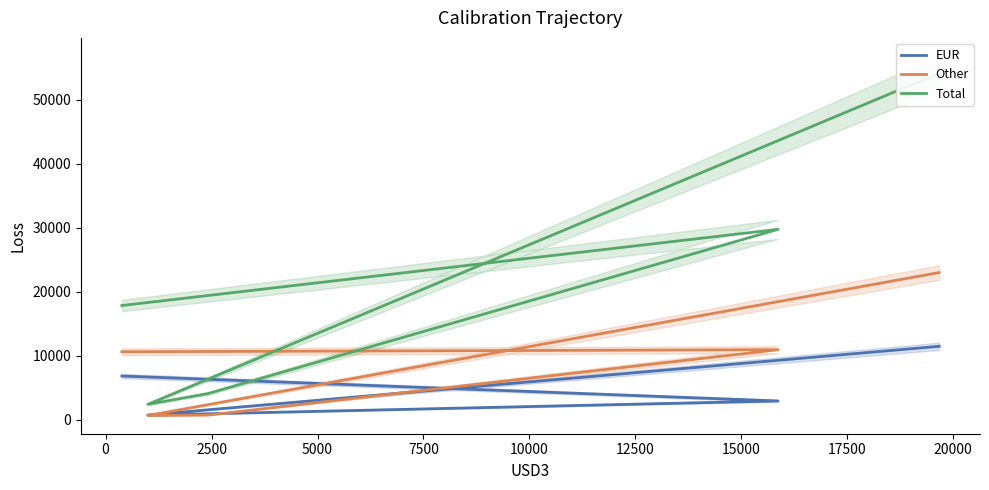

Count the number of categories in the chart.

5